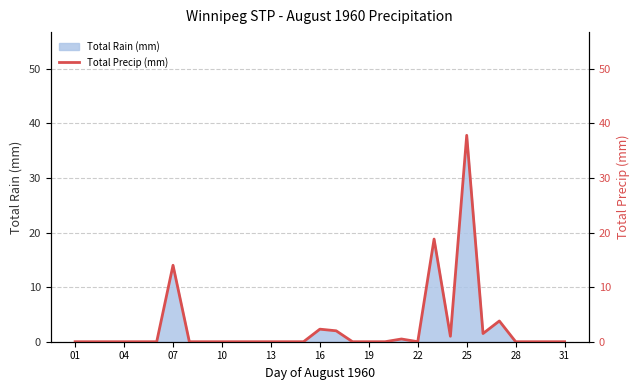

What is the maximum value shown in the chart?

37.8